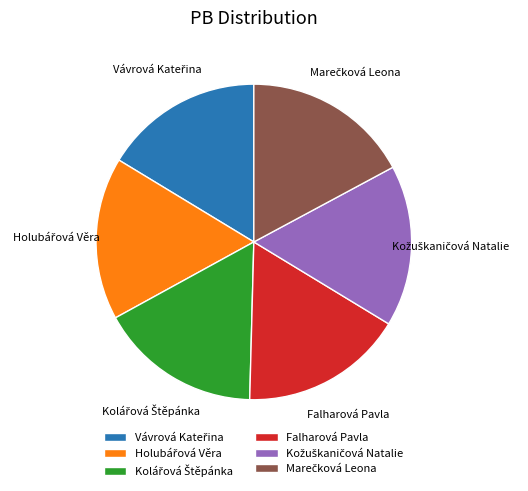

True or false: Falharová Pavla accounts for 24% of the total.

False